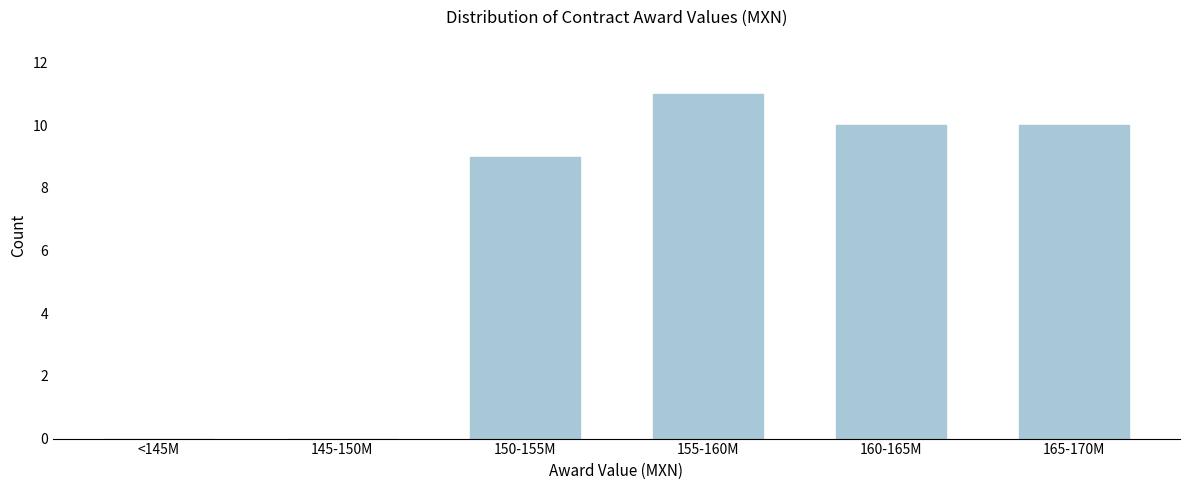

Reading left to right, transcribe all the data shown in this chart.

<145M=0	145-150M=0	150-155M=9	155-160M=11	160-165M=10	165-170M=10